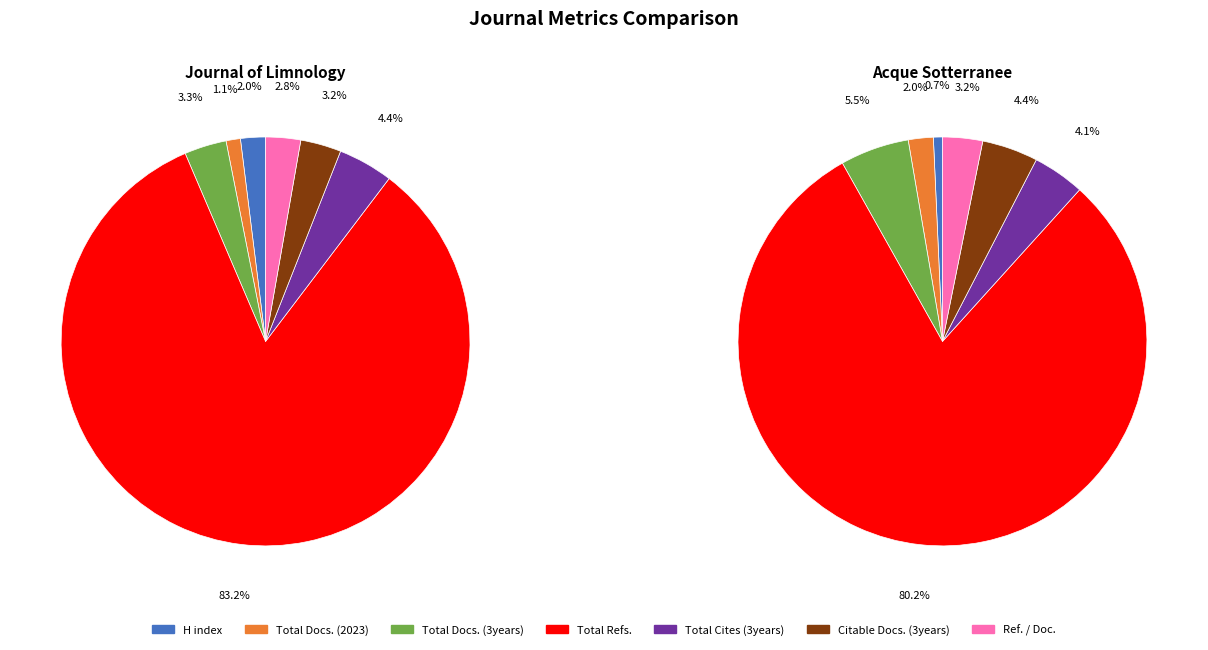

What is the spread (max minus min) of values at H index?

43